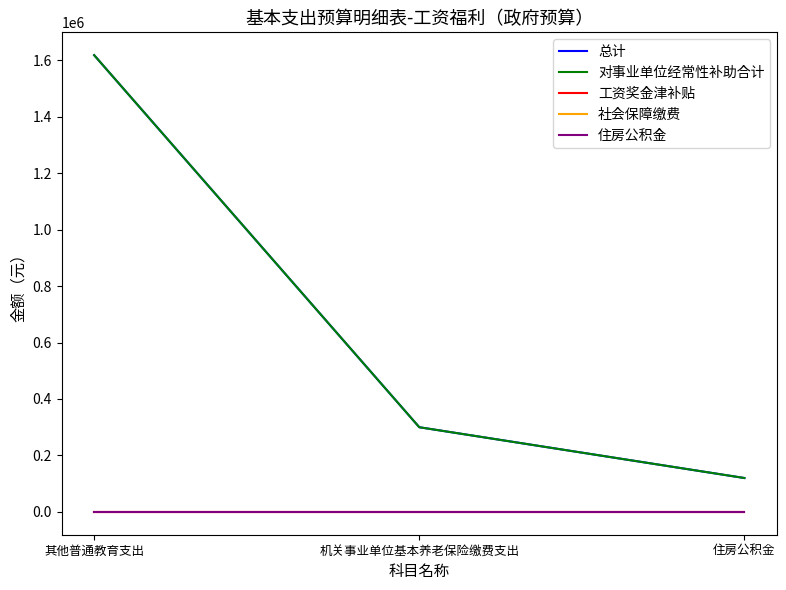

Which category has the lowest value across all series?

其他普通教育支出